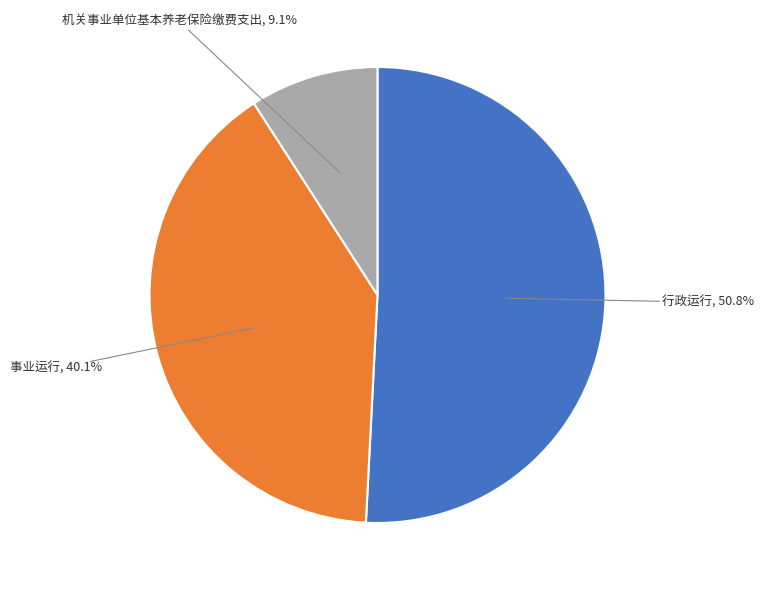

How many segments does this pie chart have?

3